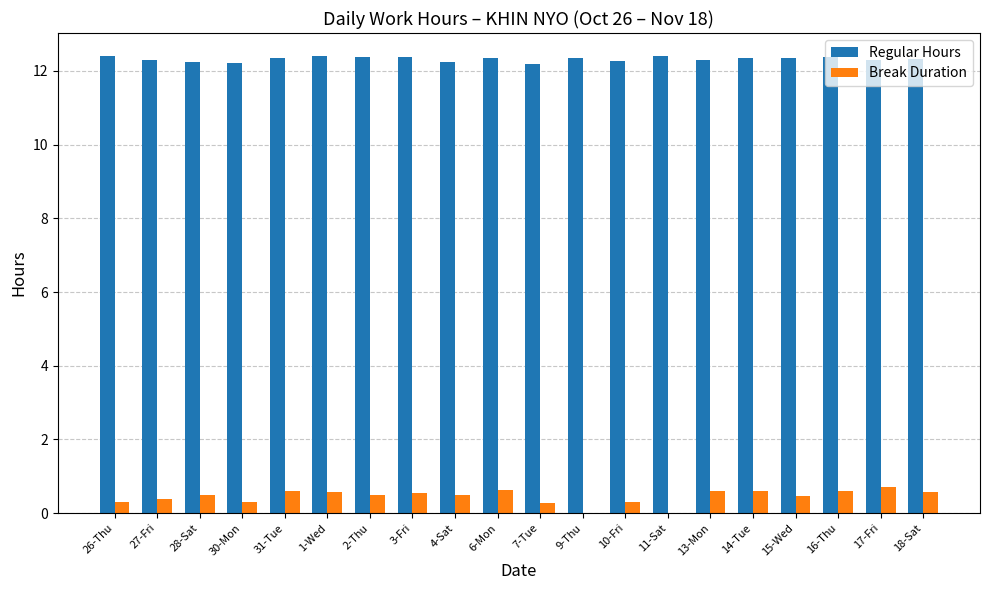

What is the average value of the Break Duration series?

0.4